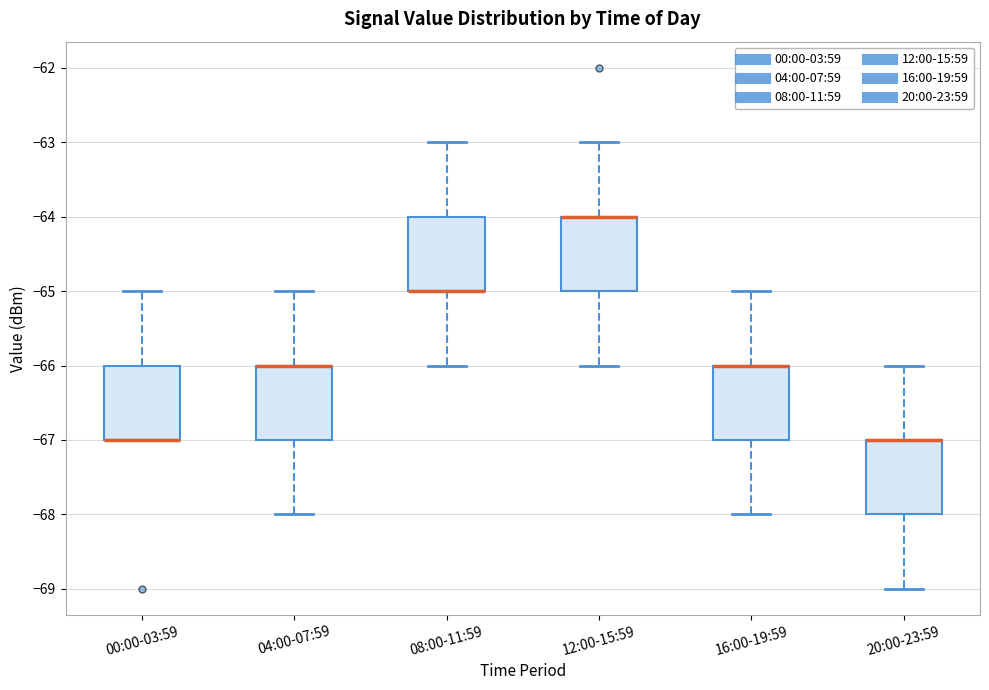

Reading left to right, transcribe this box plot: for each box, give where its median line is, the range the box spans, and where its two whiskers end, as read against the y-axis. The values are not printed on the chart, so give them approximately, as read against the axis.

00:00-03:59: median -67 (drawn on the box's lower edge), box -67 to -66, whiskers -67 to -65
04:00-07:59: median -66 (drawn on the box's upper edge), box -67 to -66, whiskers -68 to -65
08:00-11:59: median -65 (drawn on the box's lower edge), box -65 to -64, whiskers -66 to -63
12:00-15:59: median -64 (drawn on the box's upper edge), box -65 to -64, whiskers -66 to -63
16:00-19:59: median -66 (drawn on the box's upper edge), box -67 to -66, whiskers -68 to -65
20:00-23:59: median -67 (drawn on the box's upper edge), box -68 to -67, whiskers -69 to -66